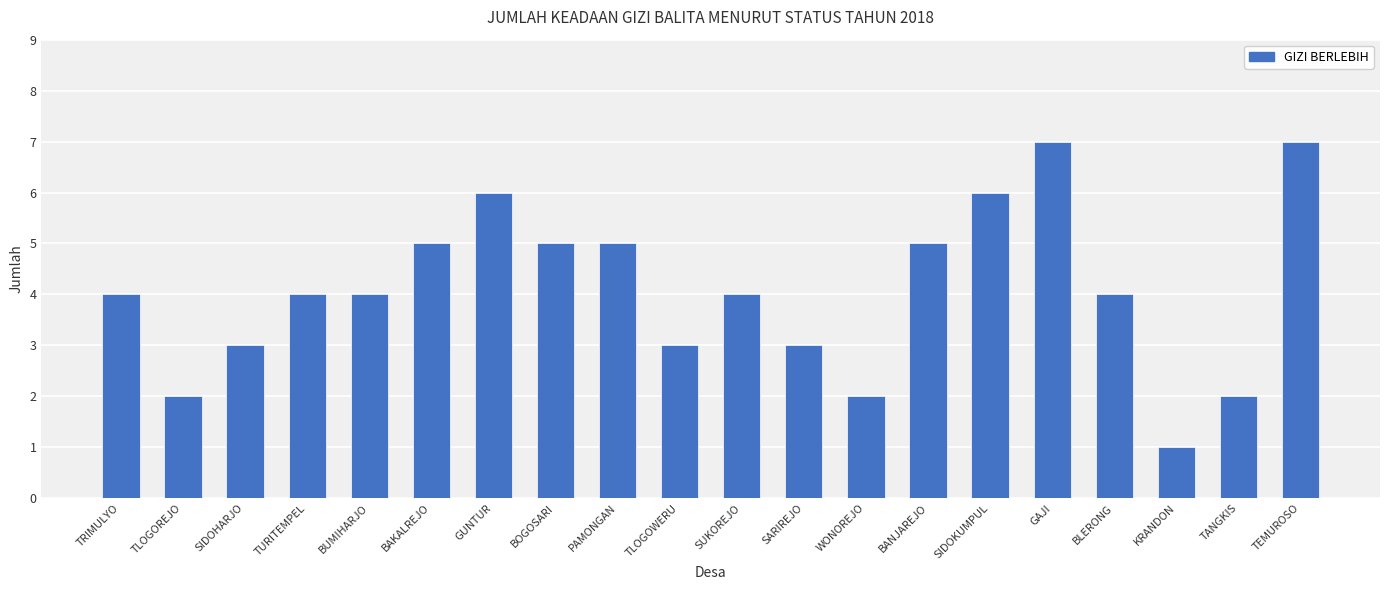

What position from the right is SIDOHARJO?

18